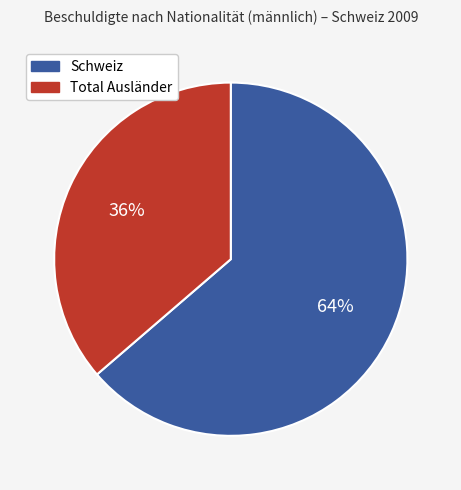

What is the smallest slice in the pie chart?

Total Ausländer